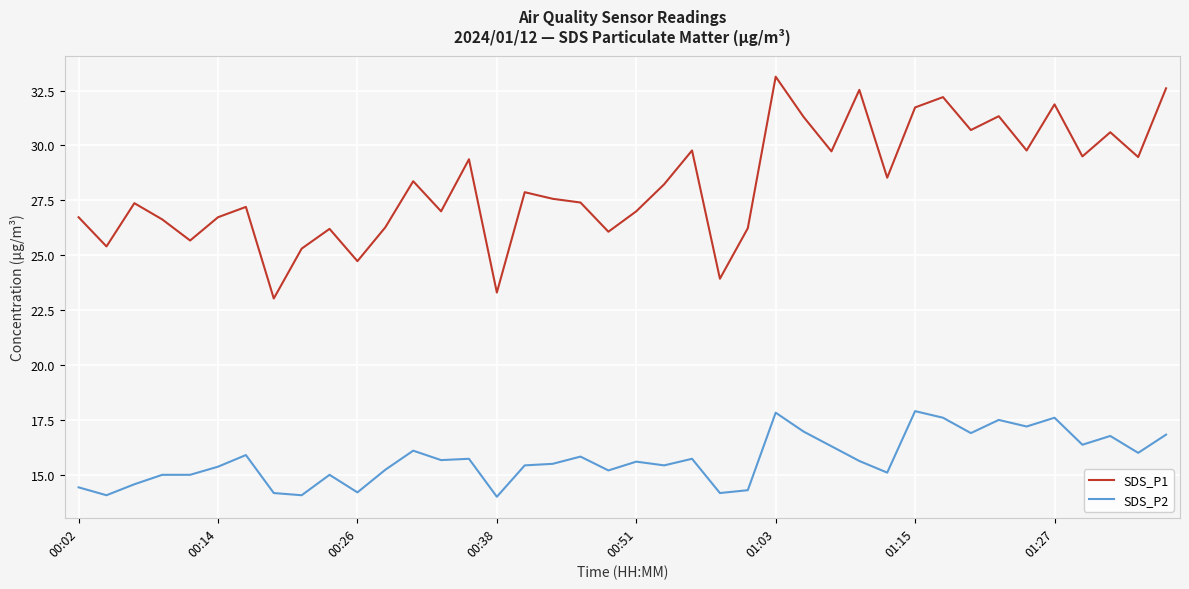

What is the difference between the maximum and minimum values in the SDS_P1 series?

10.1